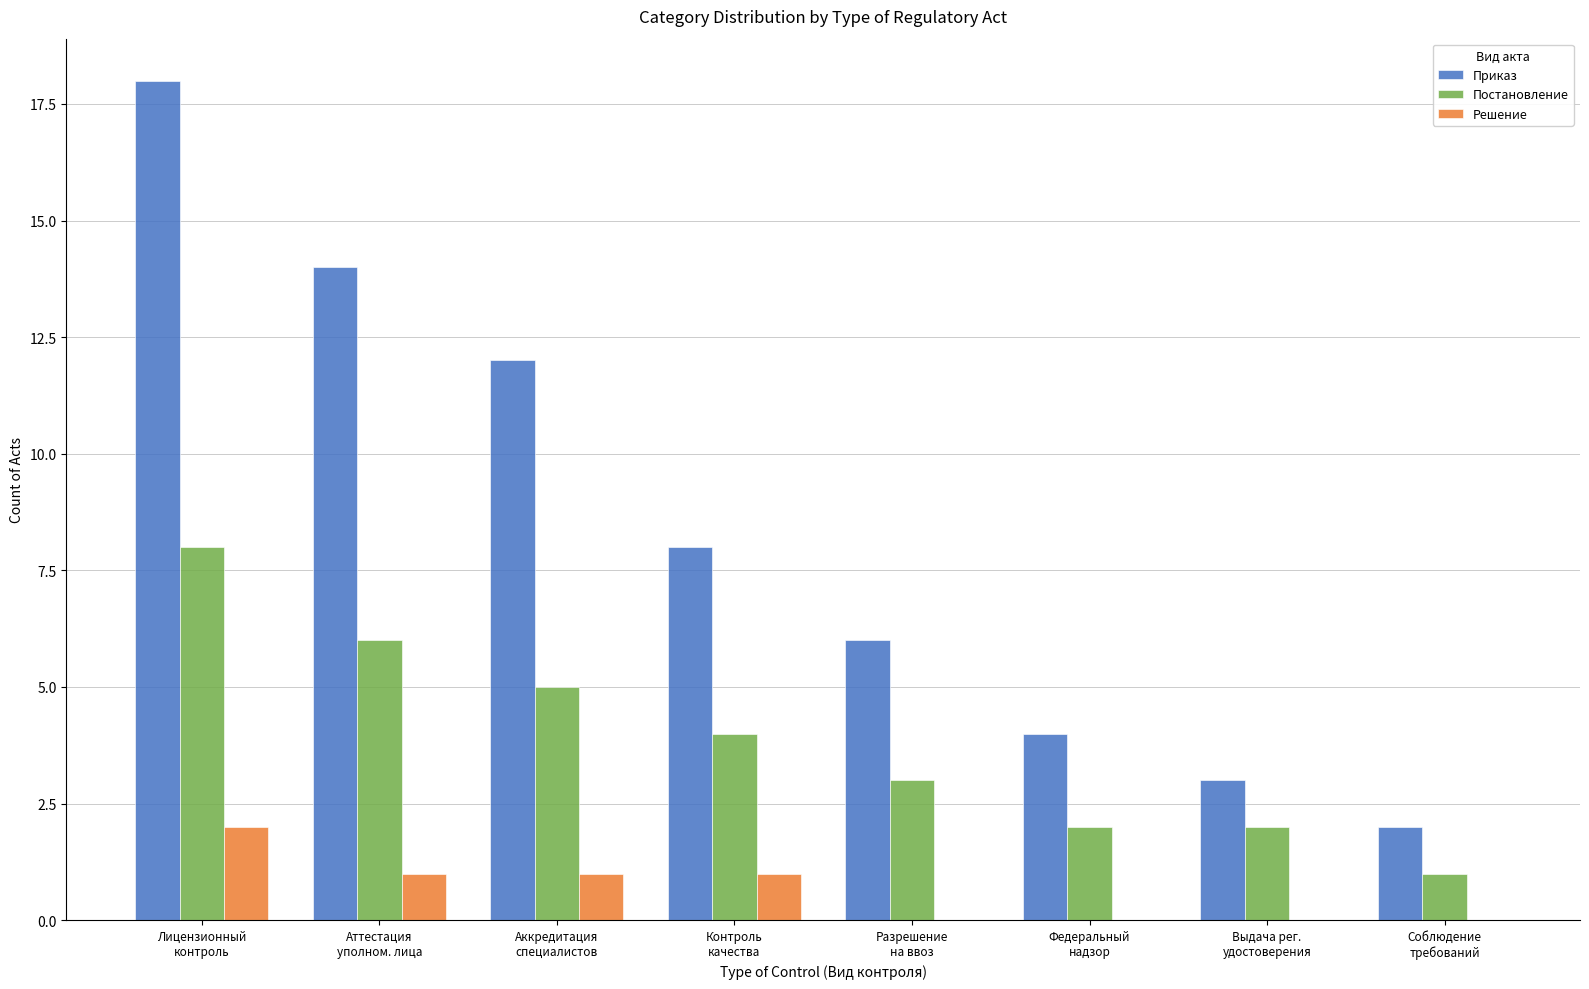

Reading left to right, extract all data points from this chart.

Приказ: Лицензионный
контроль=18	Аттестация
уполном. лица=14	Аккредитация
специалистов=12	Контроль
качества=8	Разрешение
на ввоз=6	Федеральный
надзор=4	Выдача рег.
удостоверения=3	Соблюдение
требований=2
Постановление: Лицензионный
контроль=8	Аттестация
уполном. лица=6	Аккредитация
специалистов=5	Контроль
качества=4	Разрешение
на ввоз=3	Федеральный
надзор=2	Выдача рег.
удостоверения=2	Соблюдение
требований=1
Решение: Лицензионный
контроль=2	Аттестация
уполном. лица=1	Аккредитация
специалистов=1	Контроль
качества=1	Разрешение
на ввоз=0	Федеральный
надзор=0	Выдача рег.
удостоверения=0	Соблюдение
требований=0